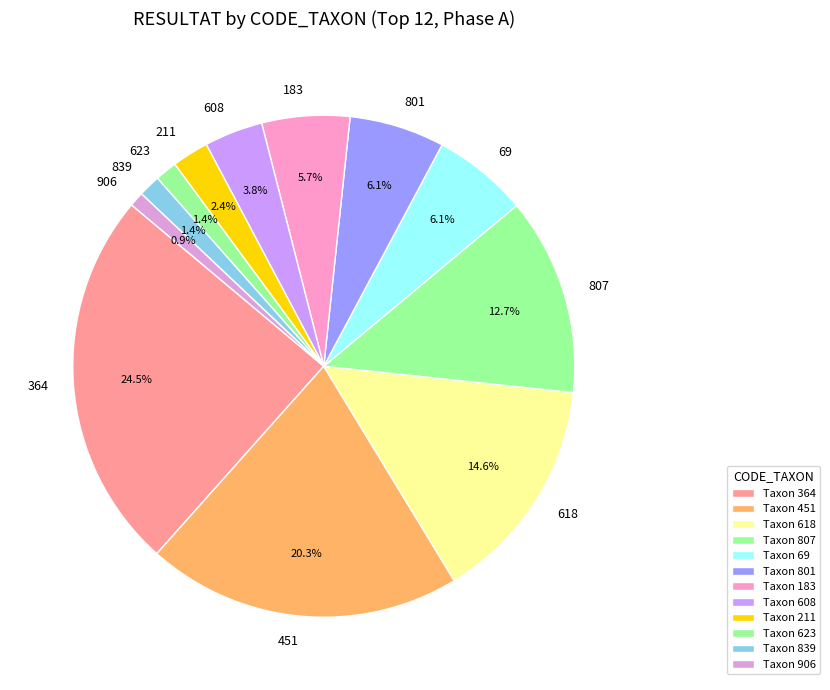

Is there any slice that represents more than half of the pie?

No